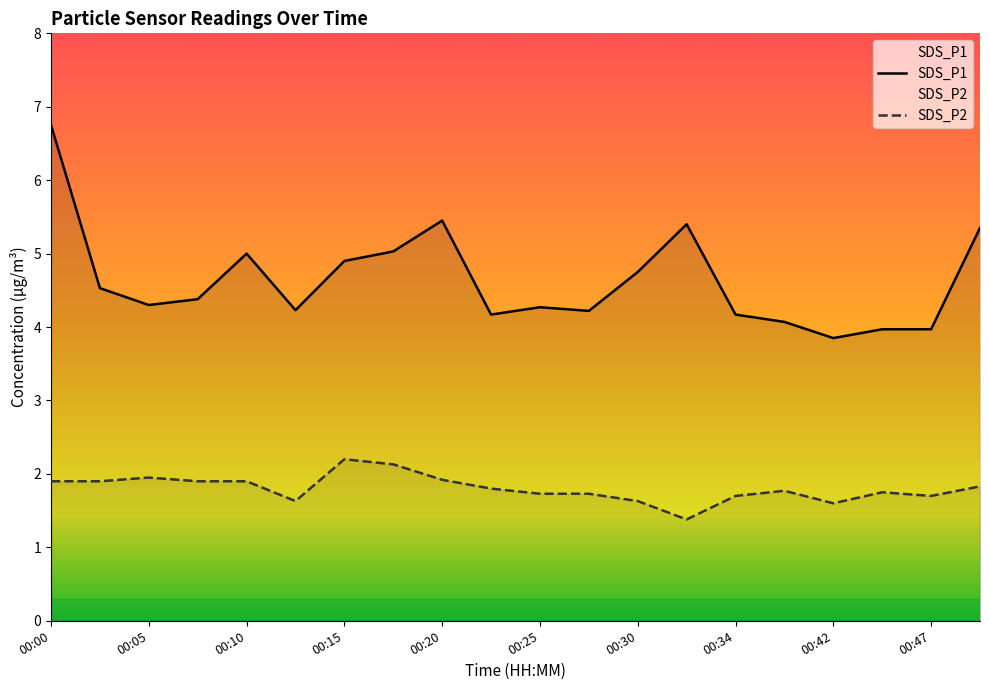

Which series changed the most between 00:15 and 00:25?

SDS_P1